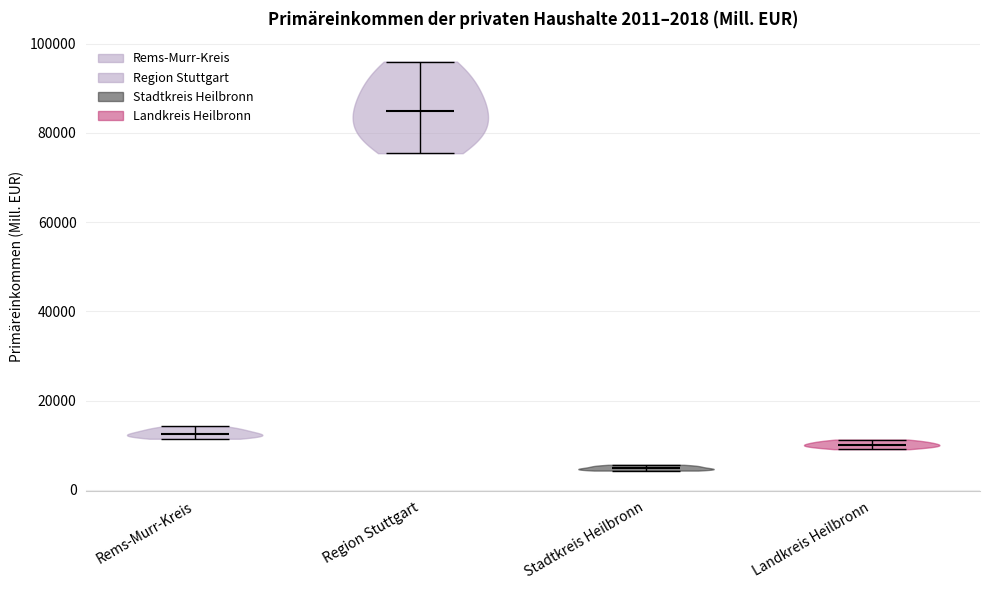

Which violin has the lowest median line?

Stadtkreis Heilbronn